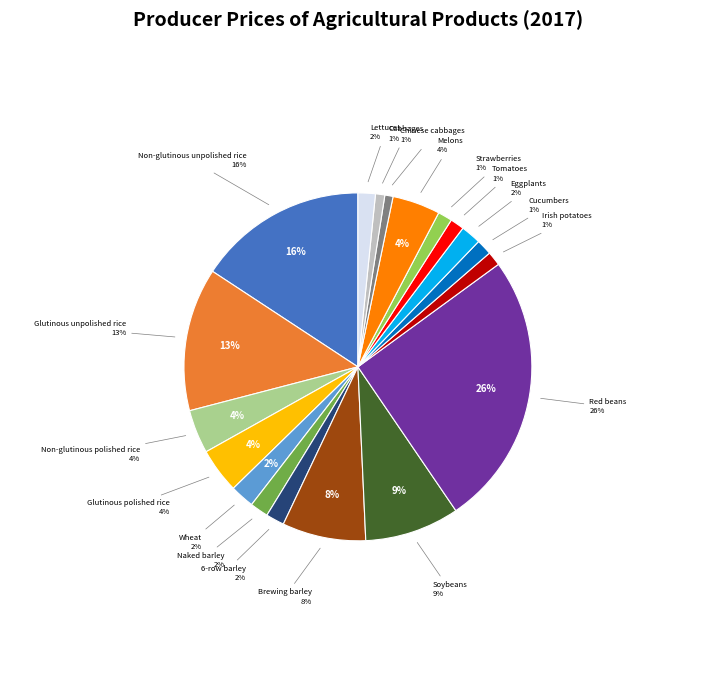

Count the number of slices in the pie.

19